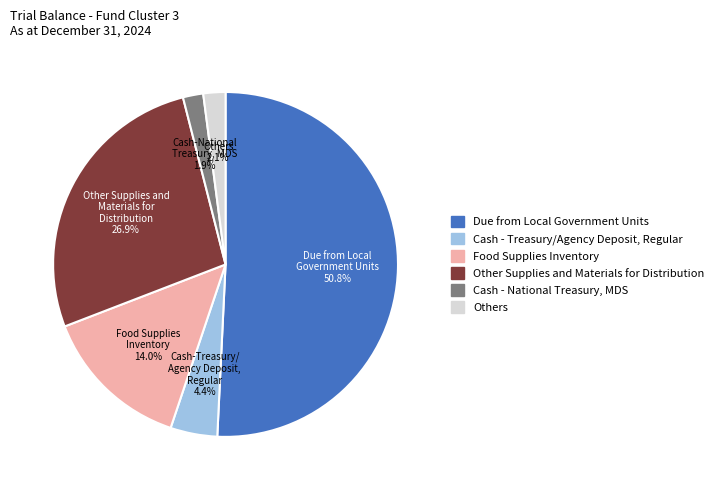

Is there a majority slice in this chart?

Yes